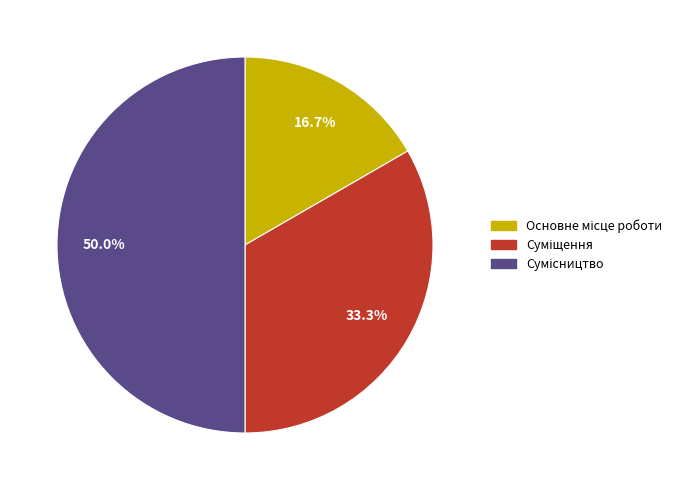

How many slices are in this pie chart?

3